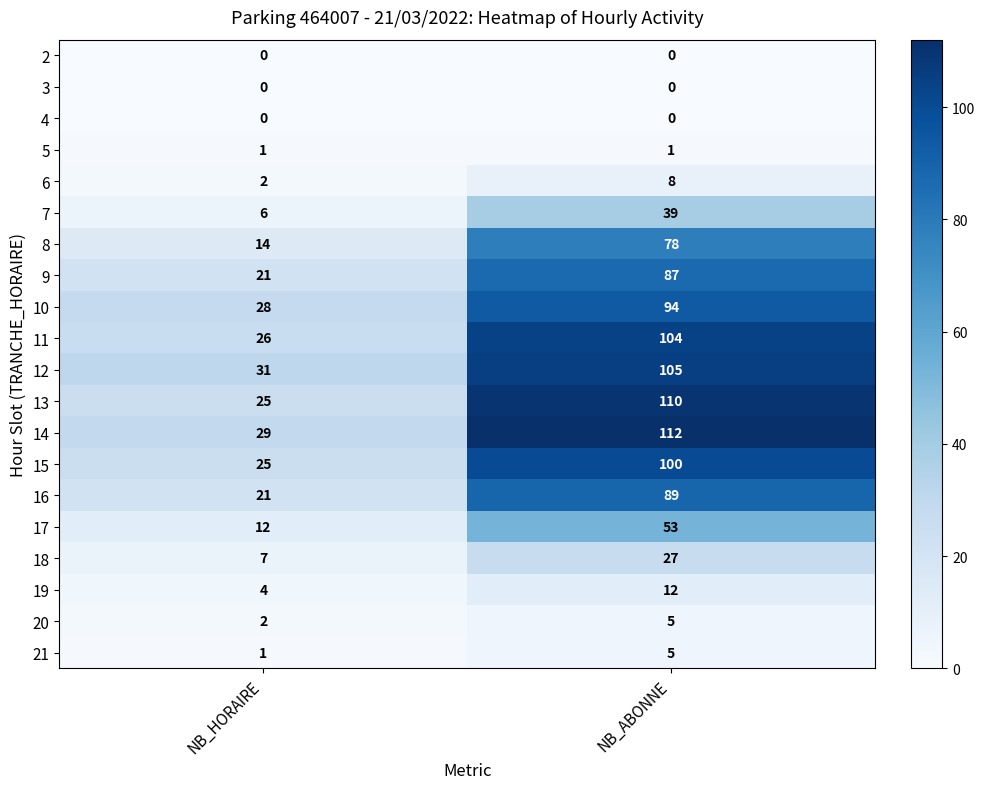

Between NB_HORAIRE and NB_ABONNE, which series saw the biggest shift?

13